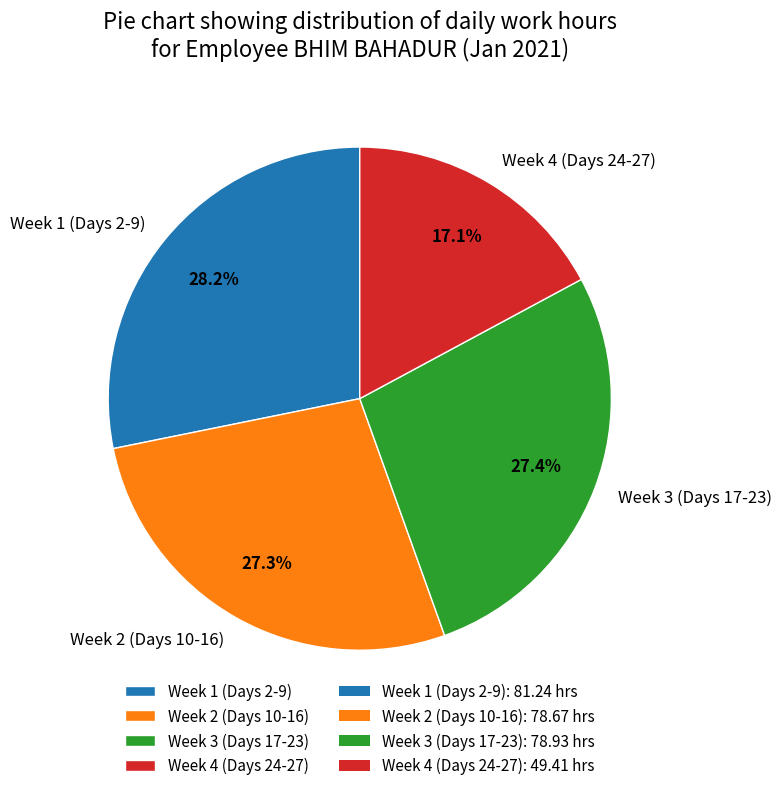

Is there any slice that represents more than half of the pie?

No